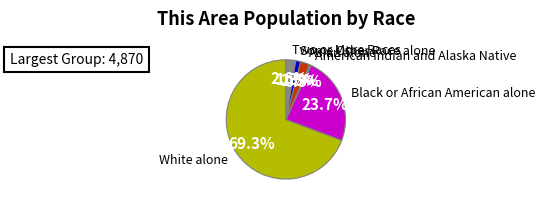

What is the largest slice in the pie chart?

White alone